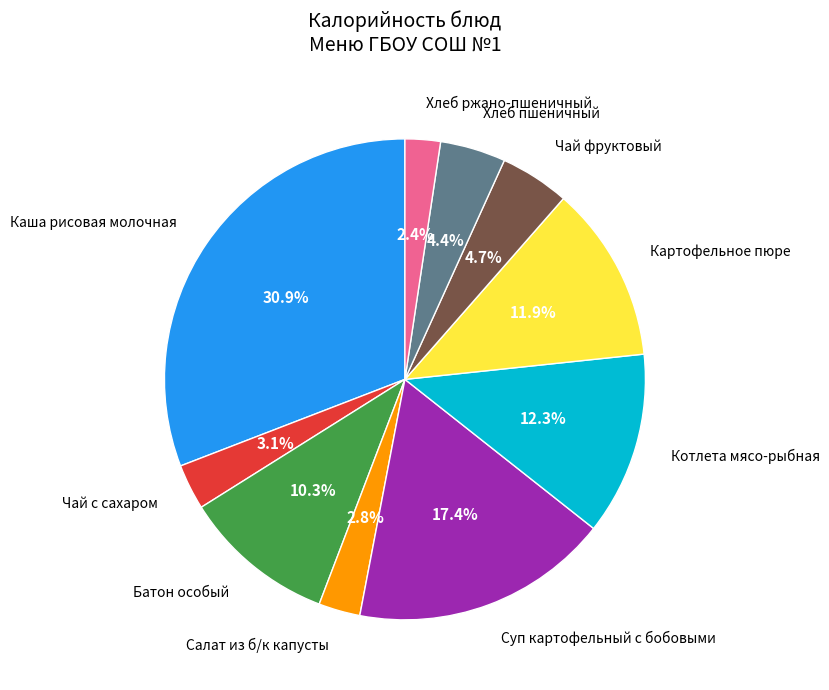

Does Батон особый account for over 50% of the chart?

No